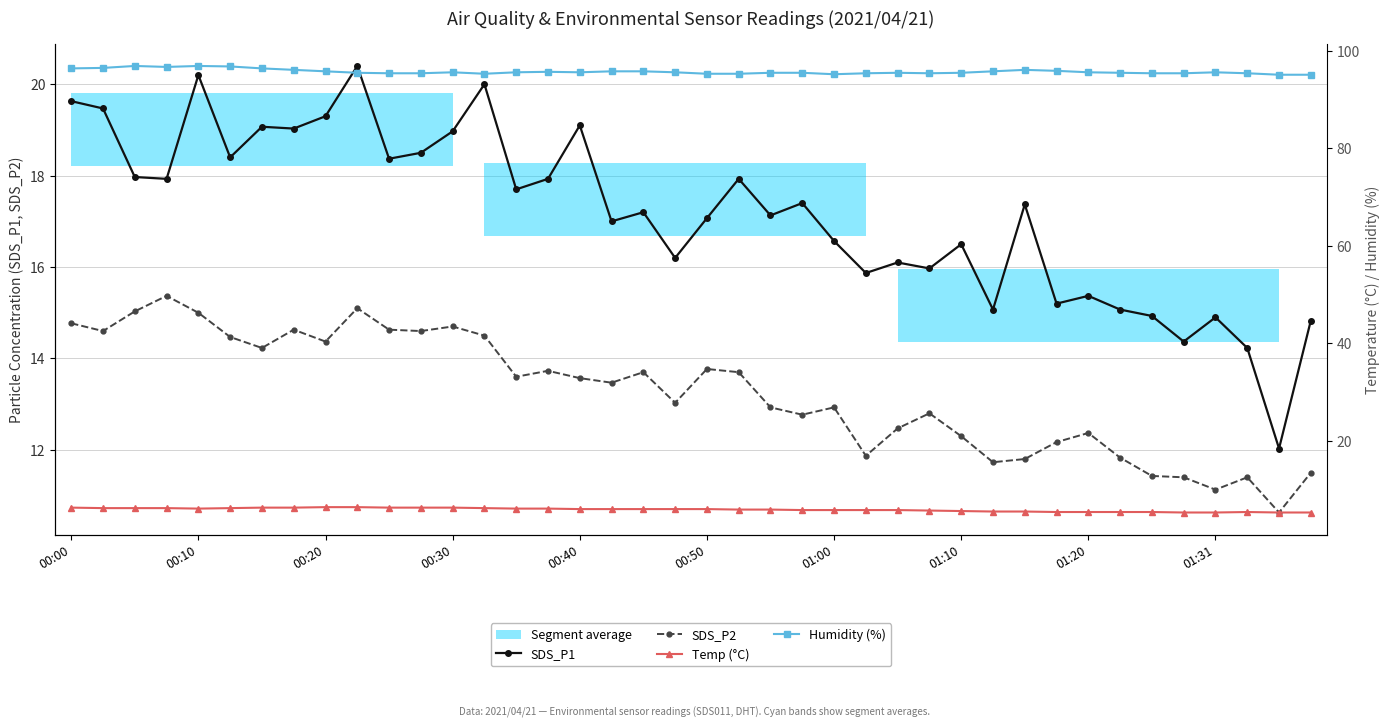

True or false: Temp (°C) and SDS_P1 intersect in this chart.

False